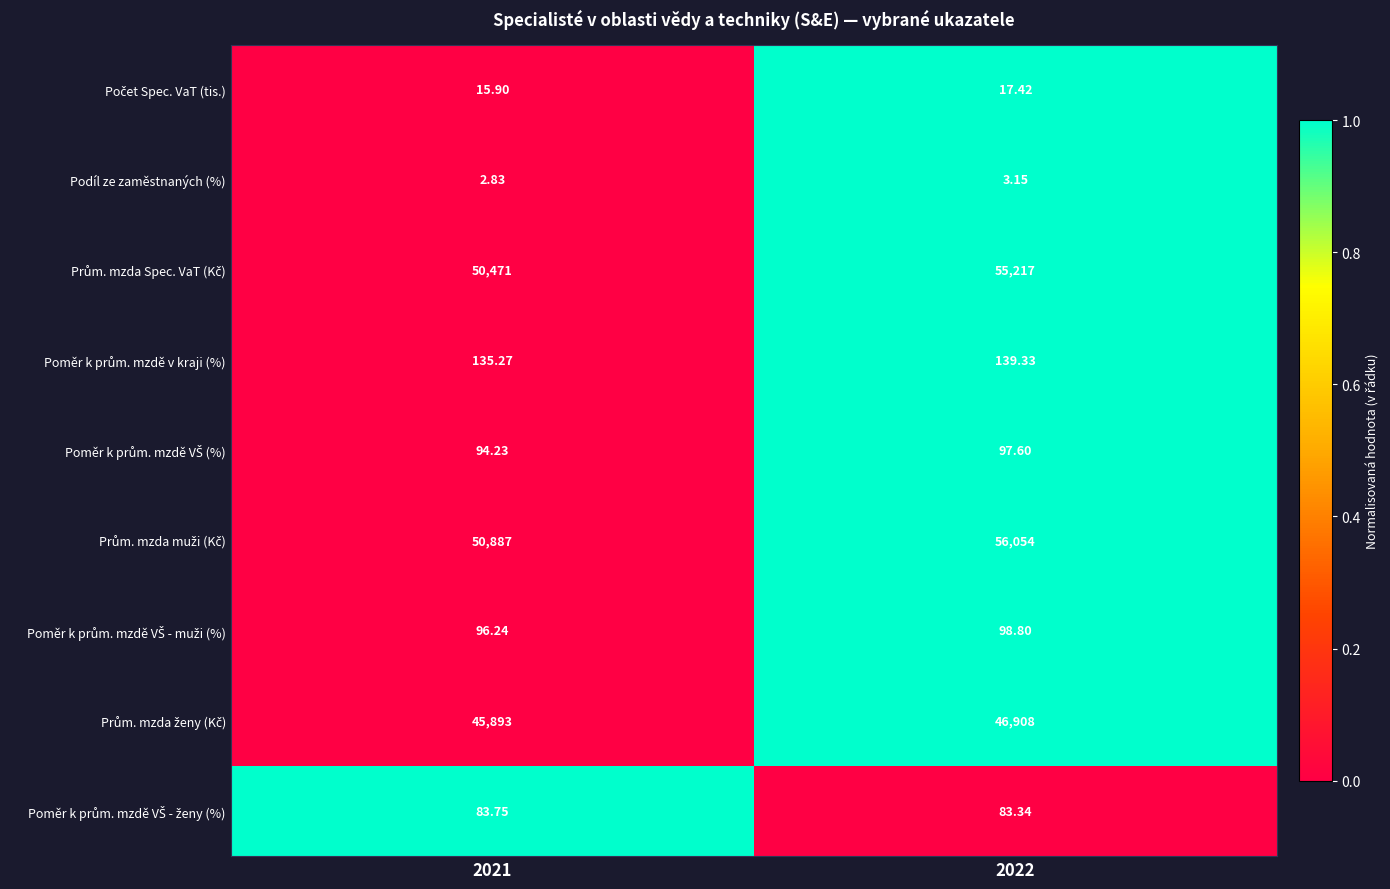

What is the total value across all series at 2021?

147679.2